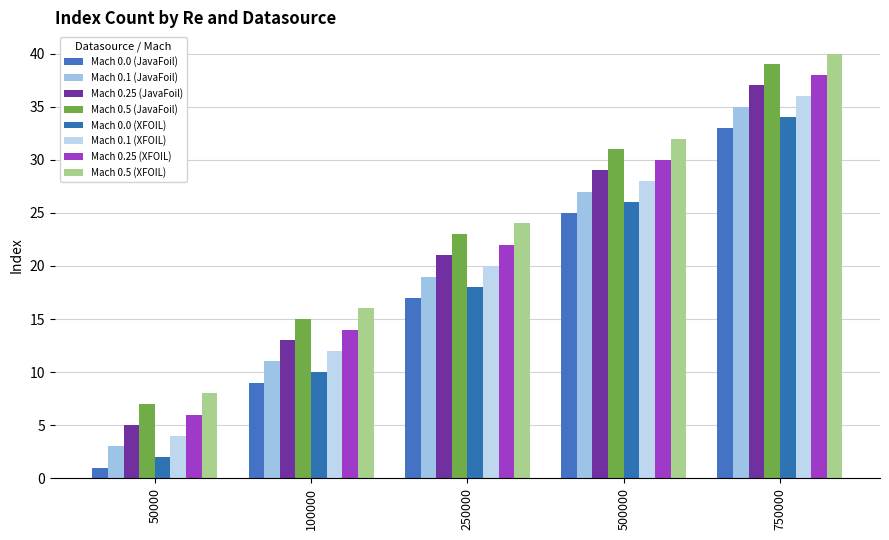

At which category is the sum across all series the highest?

750000